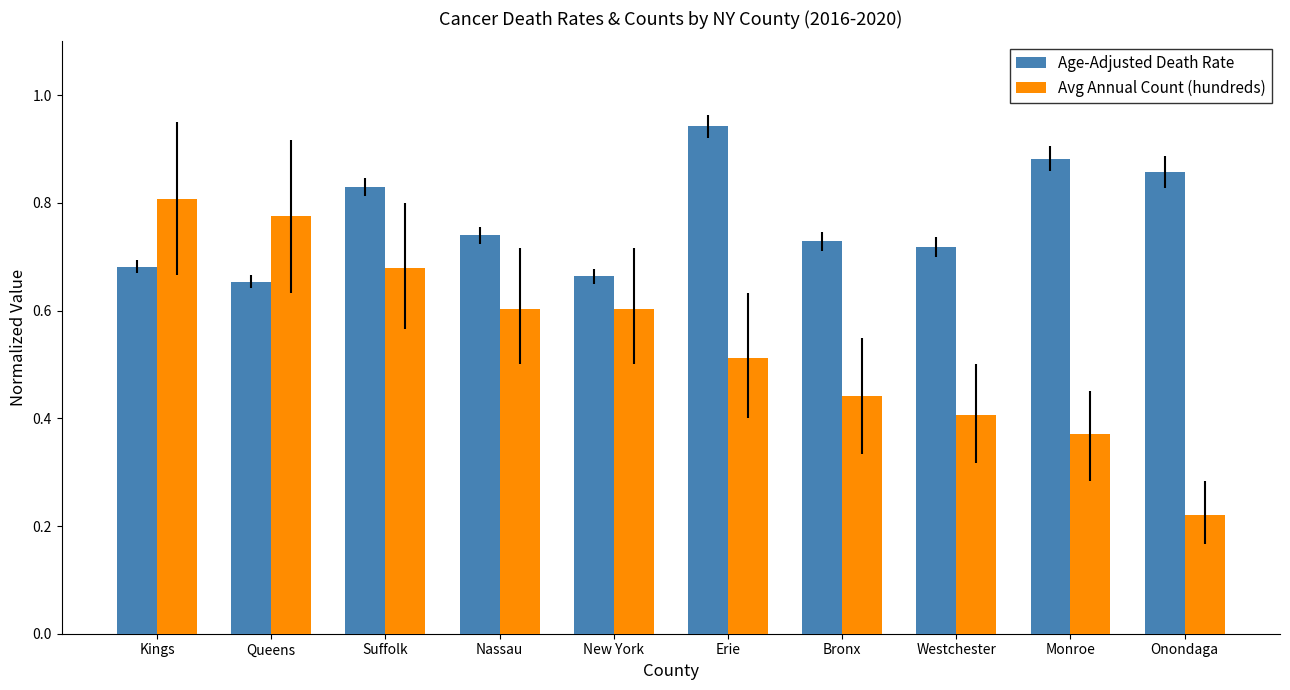

Is the value of Age-Adjusted Death Rate at Erie greater than the value of Avg Annual Count (hundreds) at Nassau?

Yes